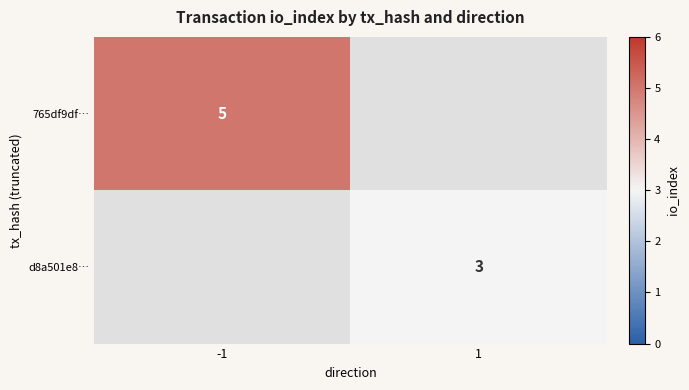

The 765df9df… series shows 1 at -1. True or false?

False